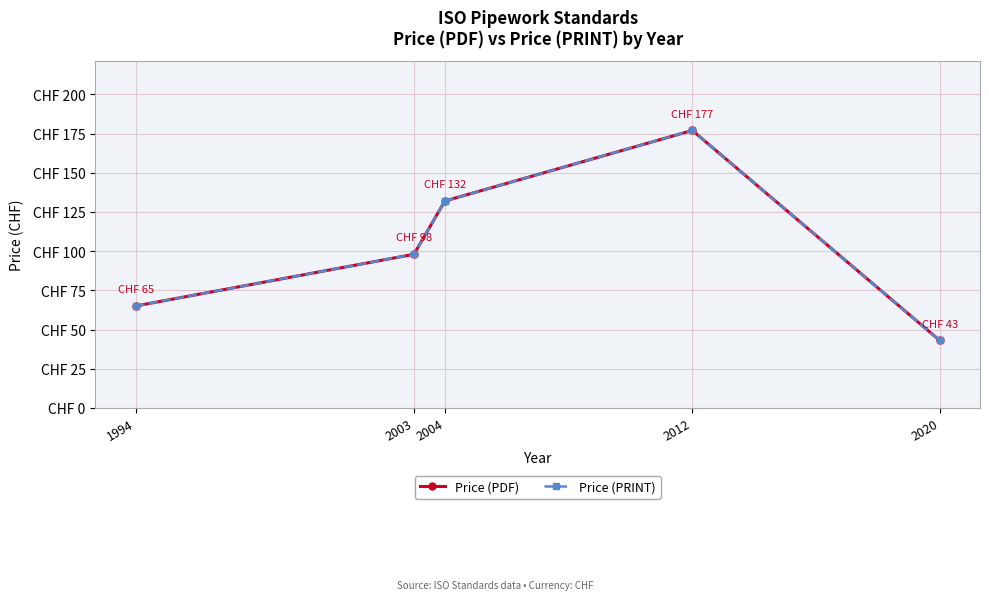

At which category does Price (PDF) reach its first local peak?

2012